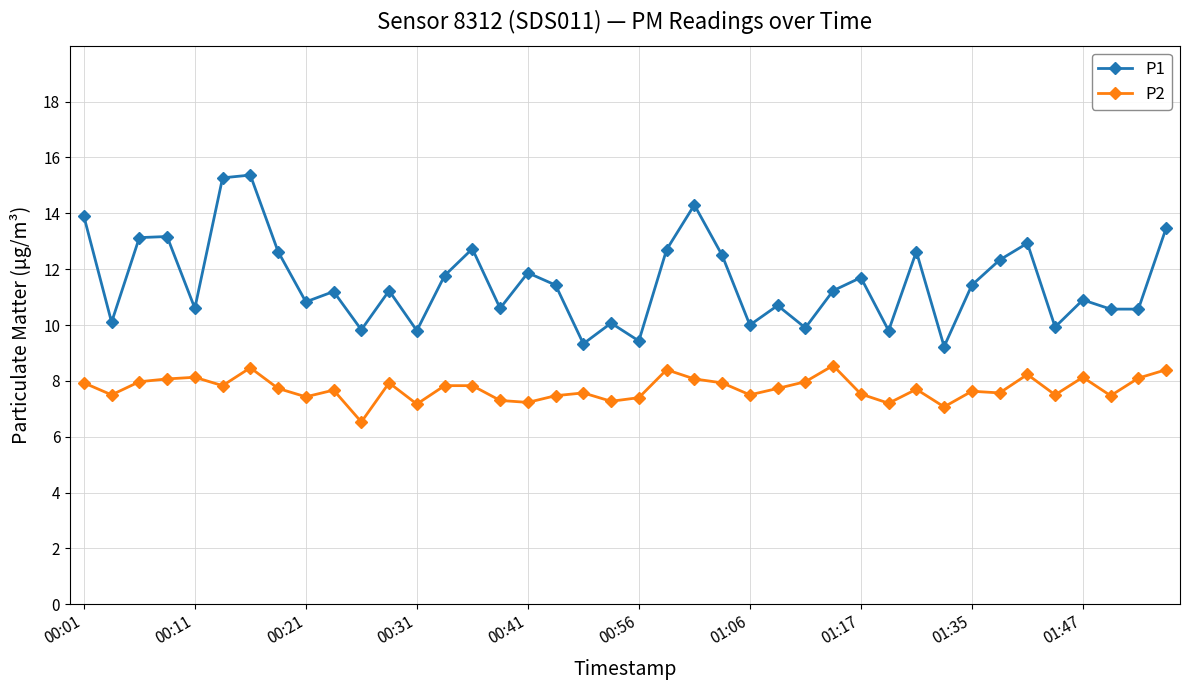

What is the highest value of the P2 series?

8.6